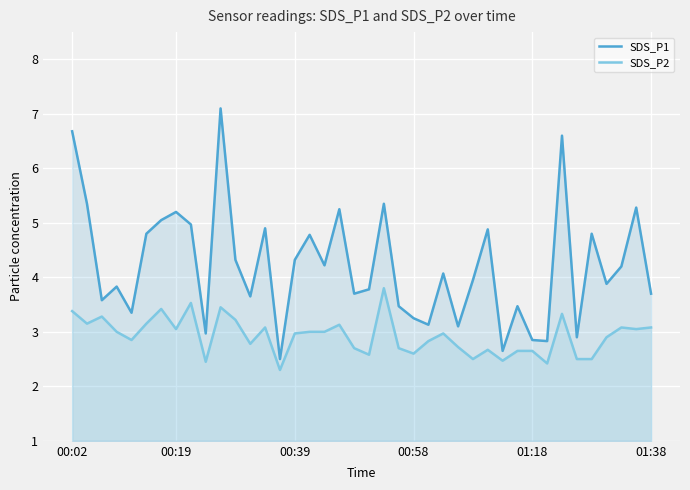

What is the greatest value displayed?

7.1